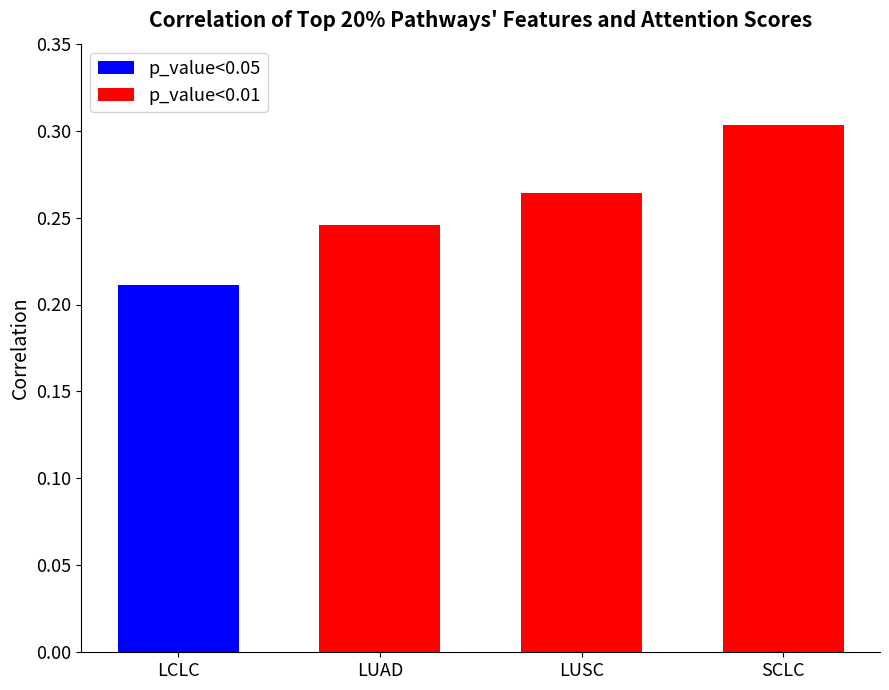

How many p_value<0.01 values are between 0 and 1?

3